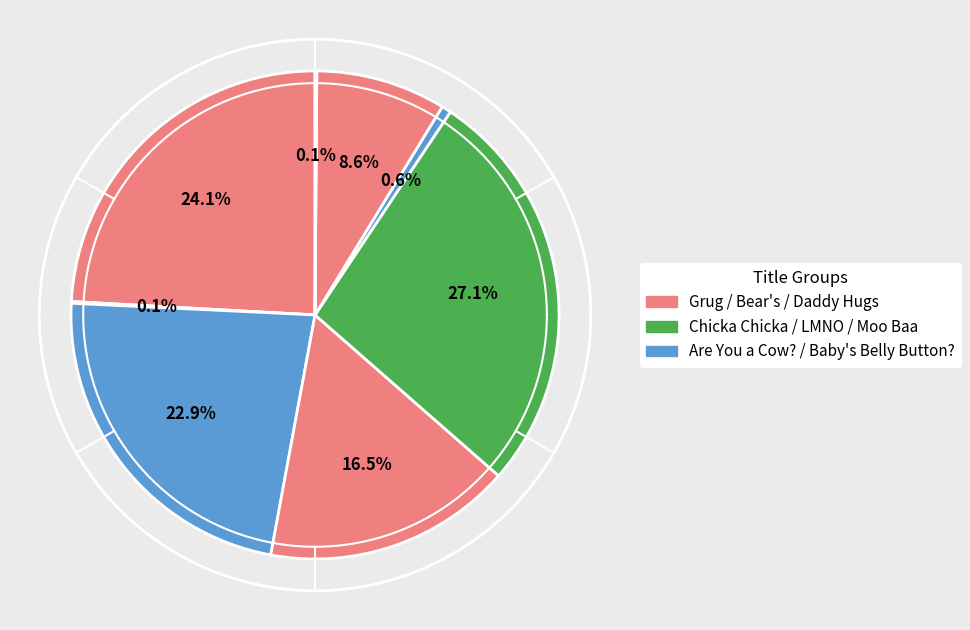

Rank the categories by value from lowest to highest.

Moo, Baa, La La La!, Chicka Chicka Boom Boom, Where Is Baby's Belly Button?, Daddy Hugs, Bear's Loose Tooth, LMNO Peas, Grug, Are You a Cow?